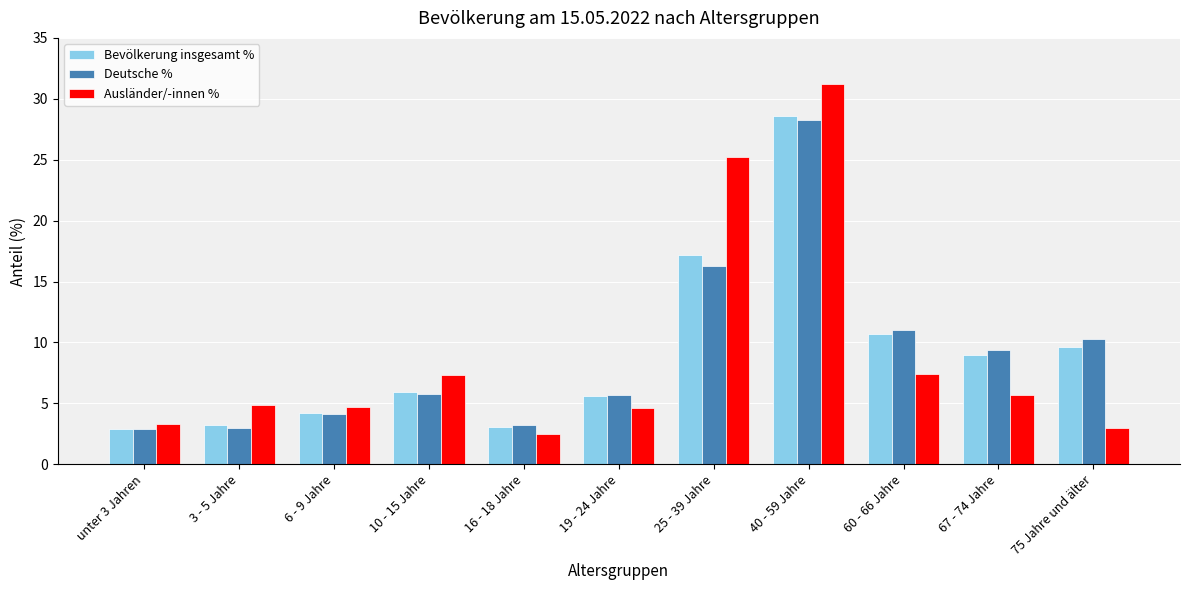

Does the chart contain any negative values?

No